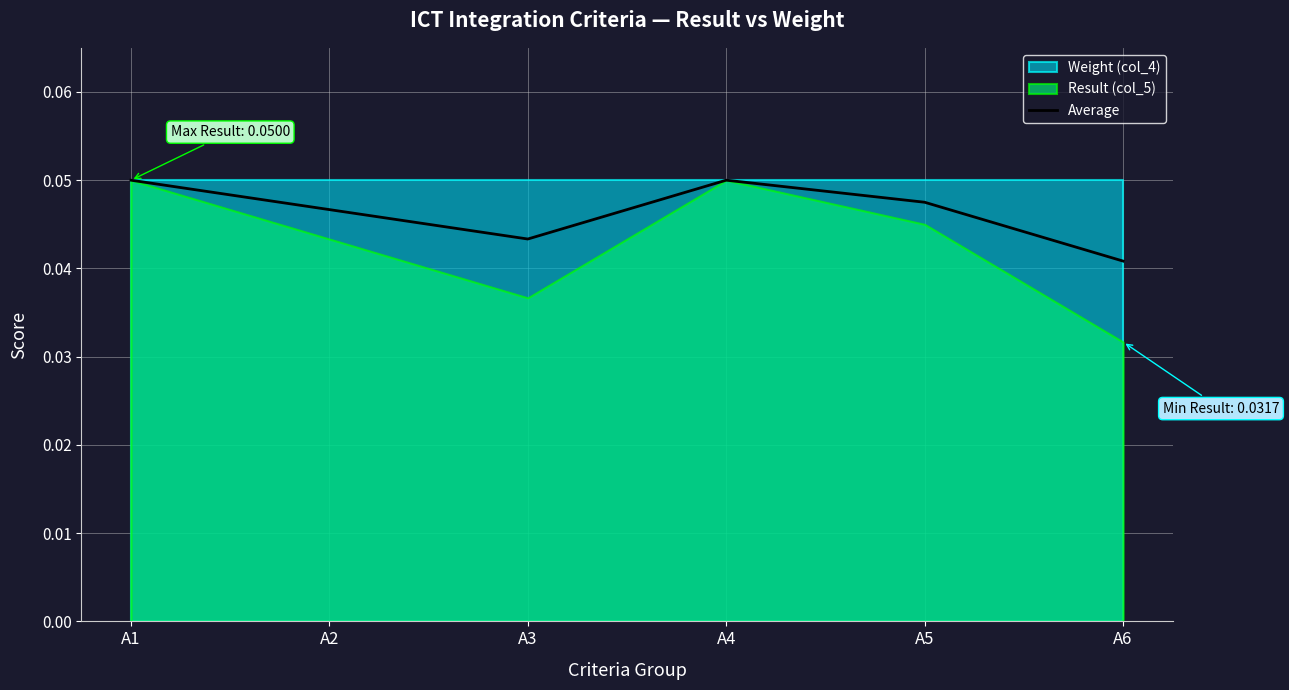

Which category has the lowest value across all series?

A6